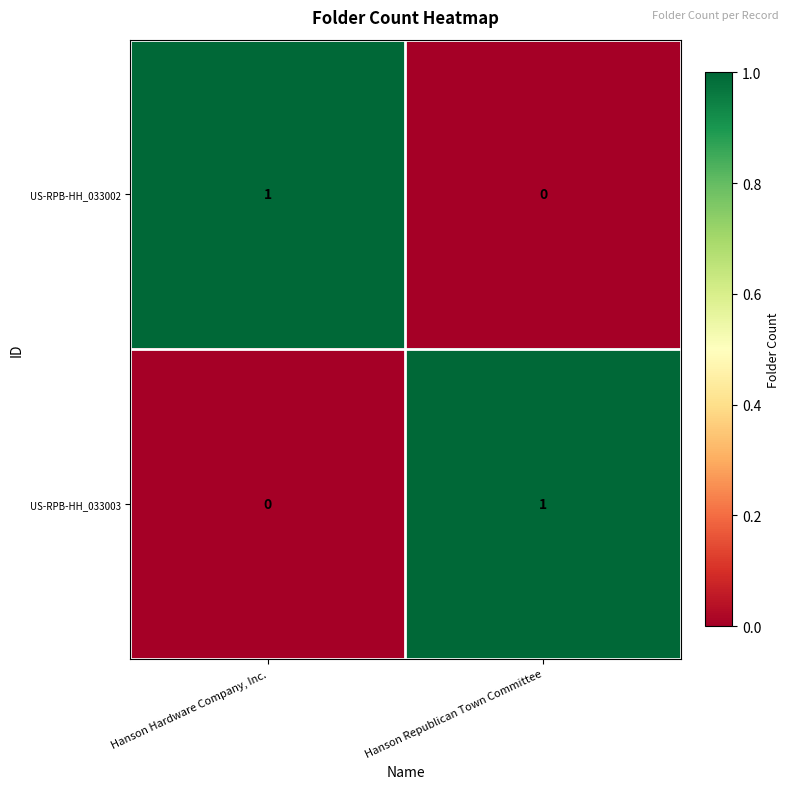

True or false: US-RPB-HH_033002 has a value of 1 at Hanson Republican Town Committee.

False